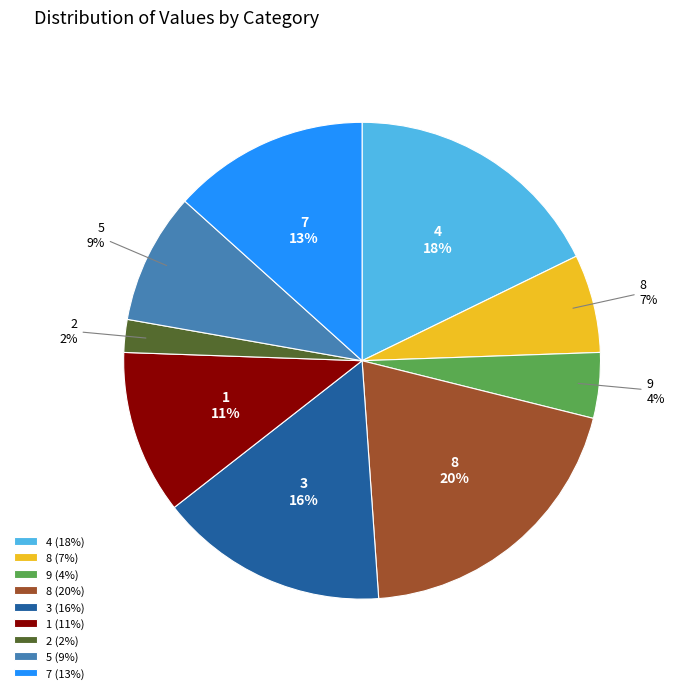

To the nearest percent, what portion does 9 (4%) represent?

4%